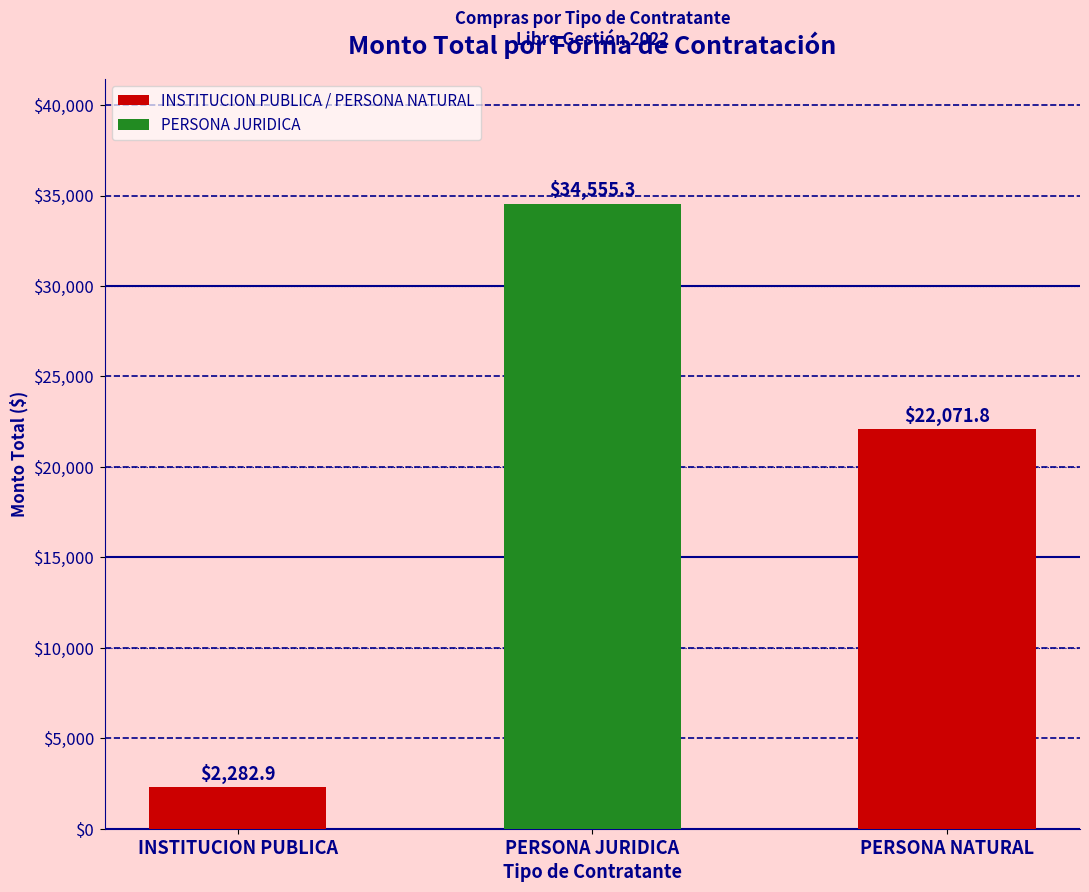

What is the sum of the values at INSTITUCION PUBLICA and PERSONA NATURAL?

24354.7